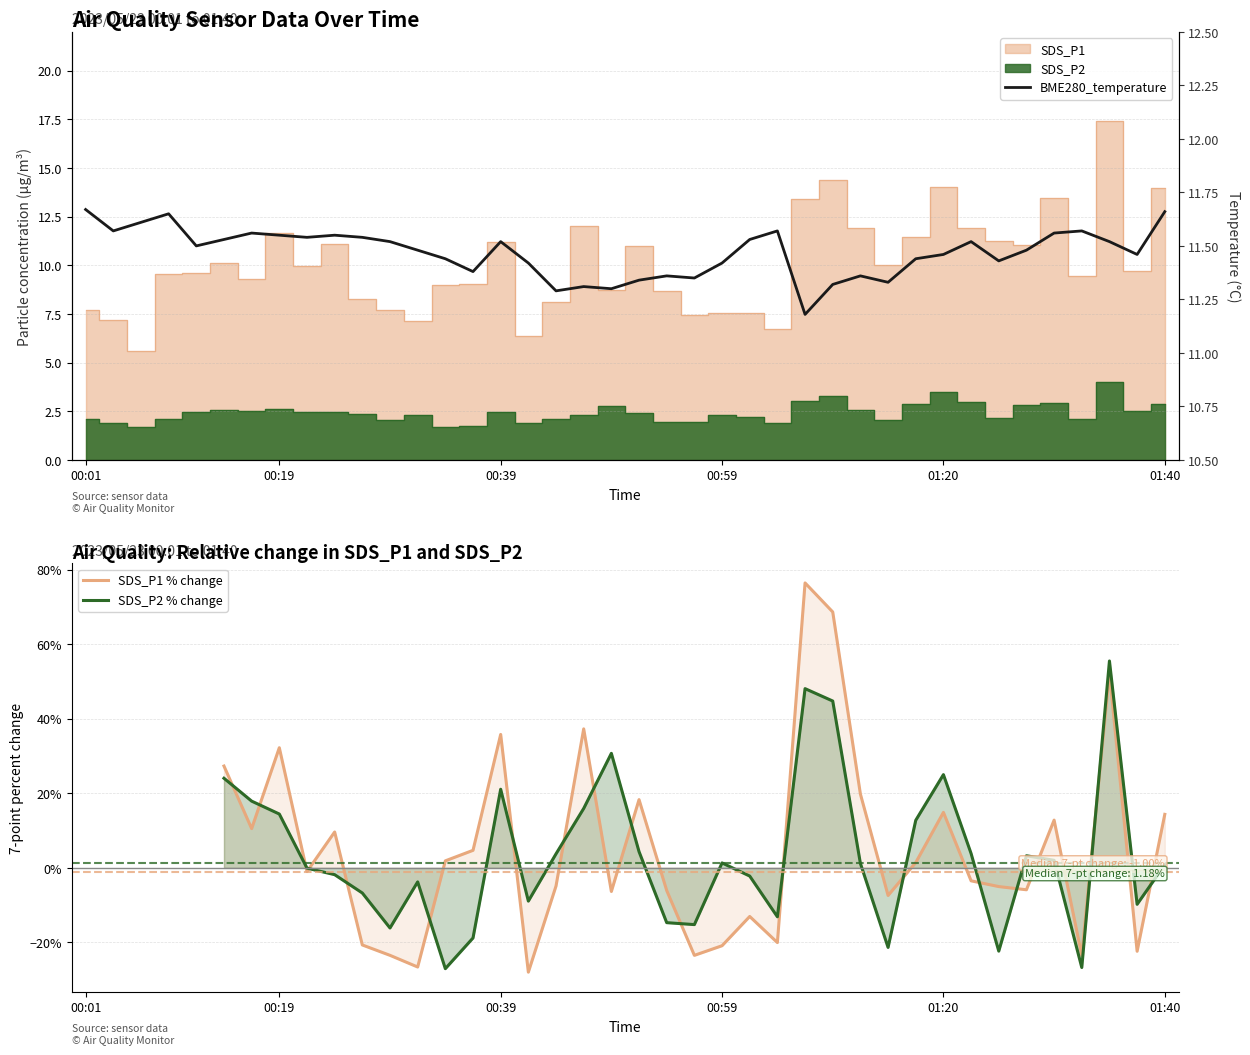

True or false: SDS_P1 has a value of 7.7 at 00:29.

True